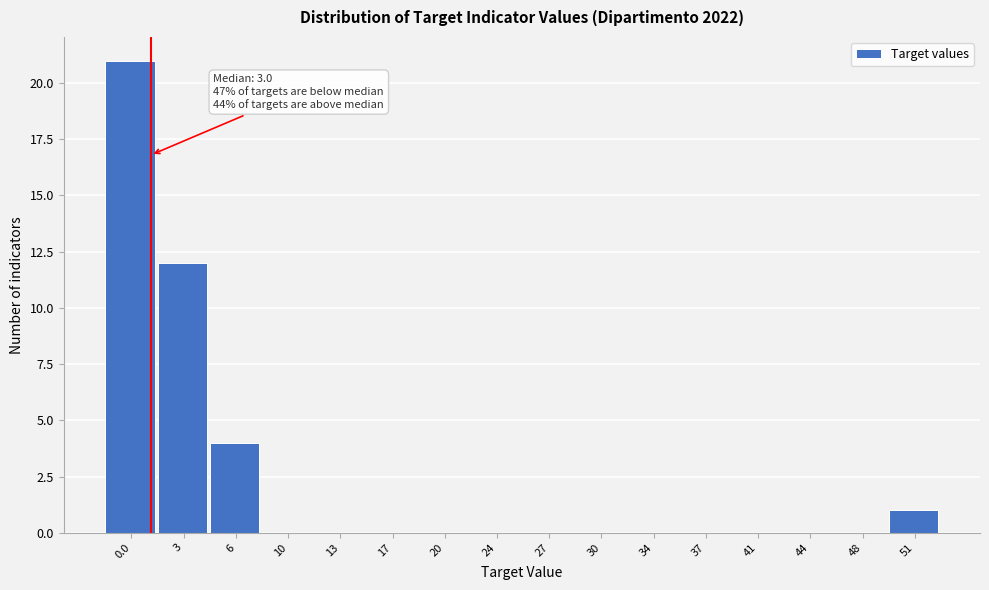

Reading left to right, list all the values displayed in this chart.

0.0=21	3=12	6=4	10=0	13=0	17=0	20=0	24=0	27=0	30=0	34=0	37=0	41=0	44=0	48=0	51=1